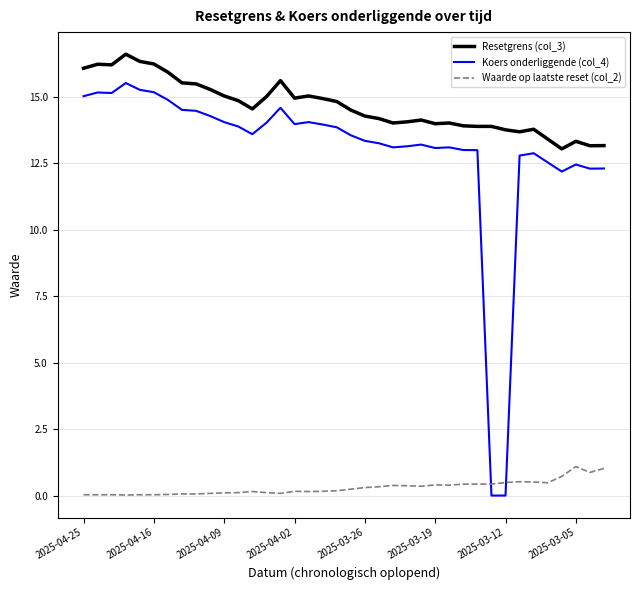

Which series has the widest spread of values?

Koers onderliggende (col_4)